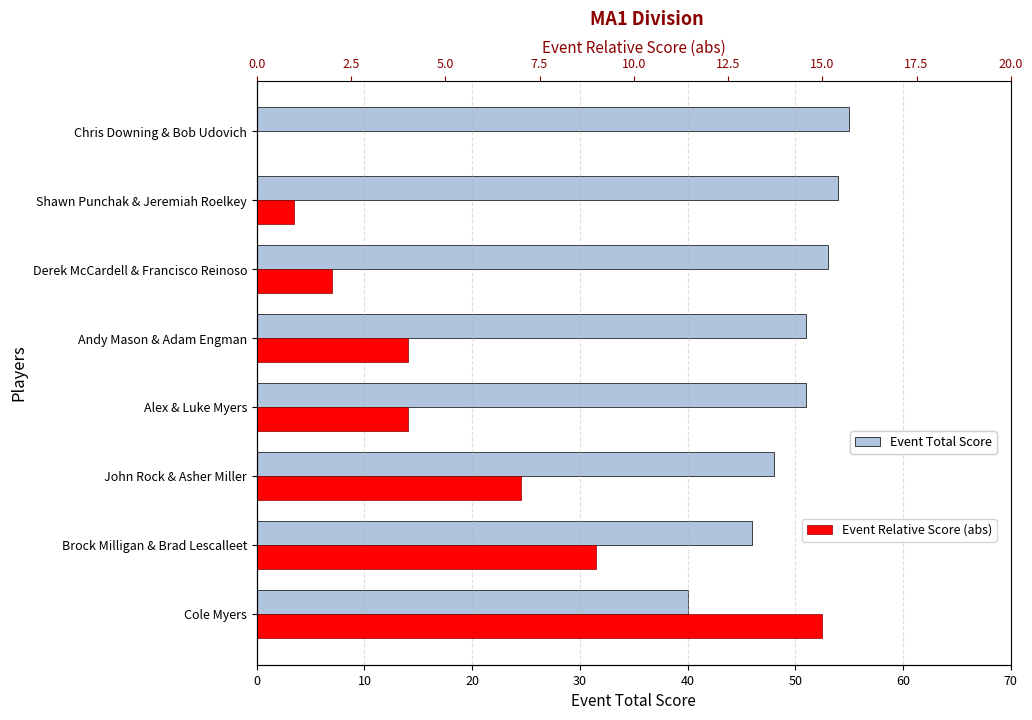

The Event Relative Score (abs) series shows 0 at Chris Downing & Bob Udovich. True or false?

True